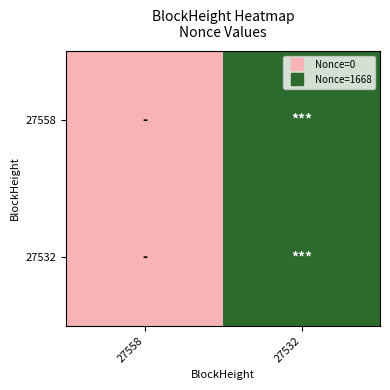

Reading right to left, what are all the values shown in this chart?

27558: 27532=1668	27558=0
27532: 27532=1668	27558=0